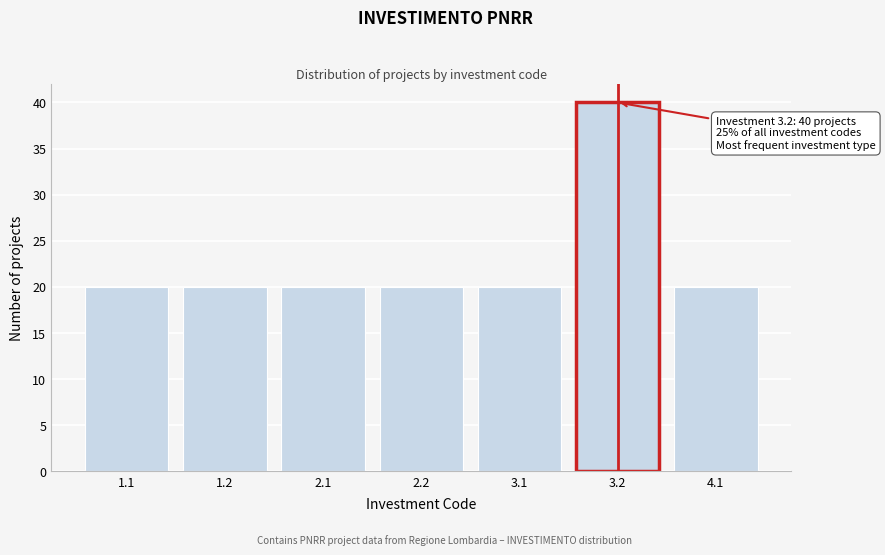

Reading left to right, what are all the values shown in this chart?

1.1=20	1.2=20	2.1=20	2.2=20	3.1=20	3.2=40	4.1=20